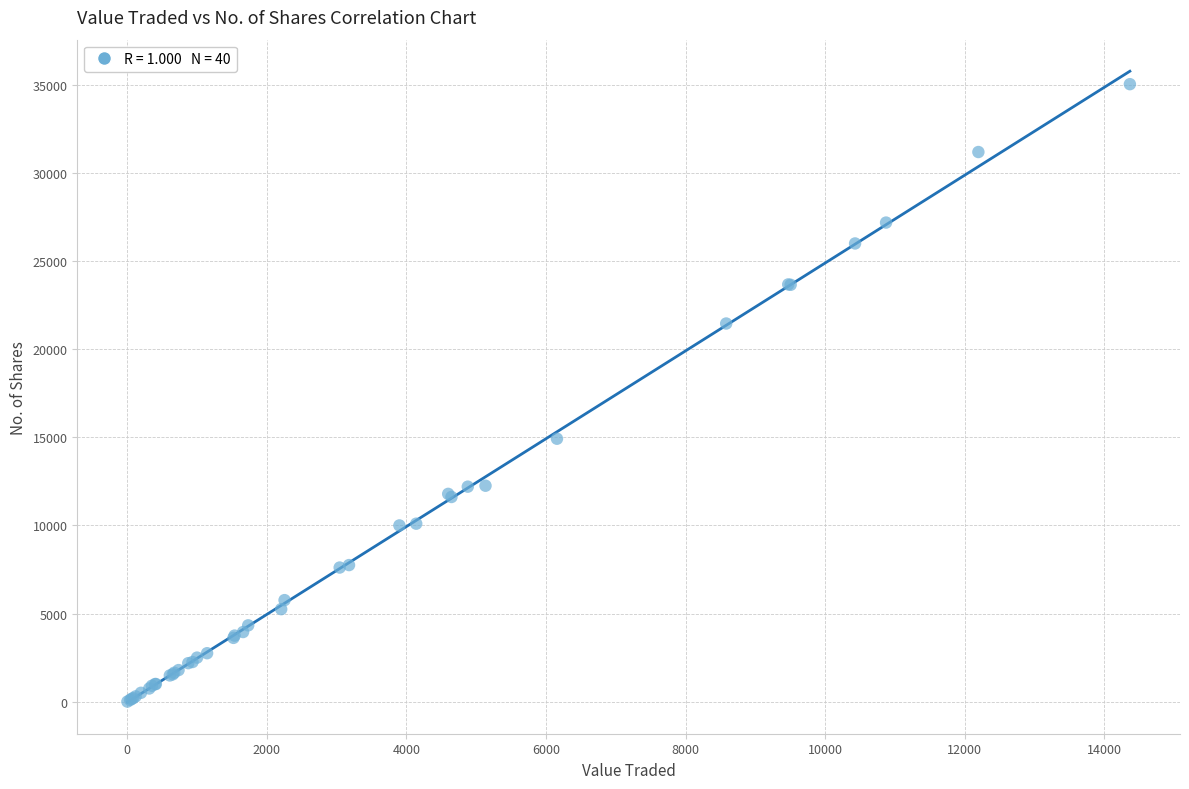

What Y value in the scatter plot is closest to 17521?

14920